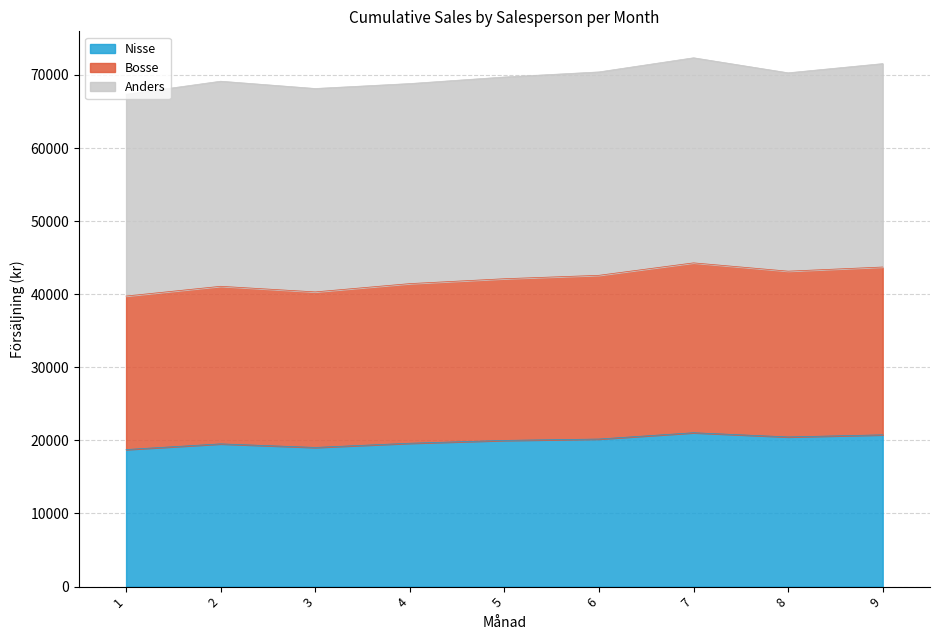

Is it true that Nisse equals 6615.5 at 4?

False